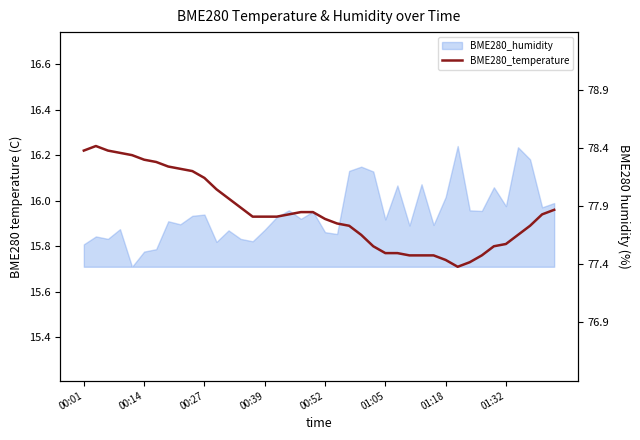

Reading left to right, transcribe all the data shown in this chart.

16.2	16.2	16.2	16.2	16.2	16.2	16.2	16.1	16.1	16.1	16.1	16.1	16.0	16.0	15.9	15.9	15.9	15.9	15.9	15.9	15.9	15.9	15.9	15.8	15.8	15.8	15.8	15.8	15.8	15.8	15.7	15.7	15.7	15.8	15.8	15.8	15.8	15.9	15.9	16.0